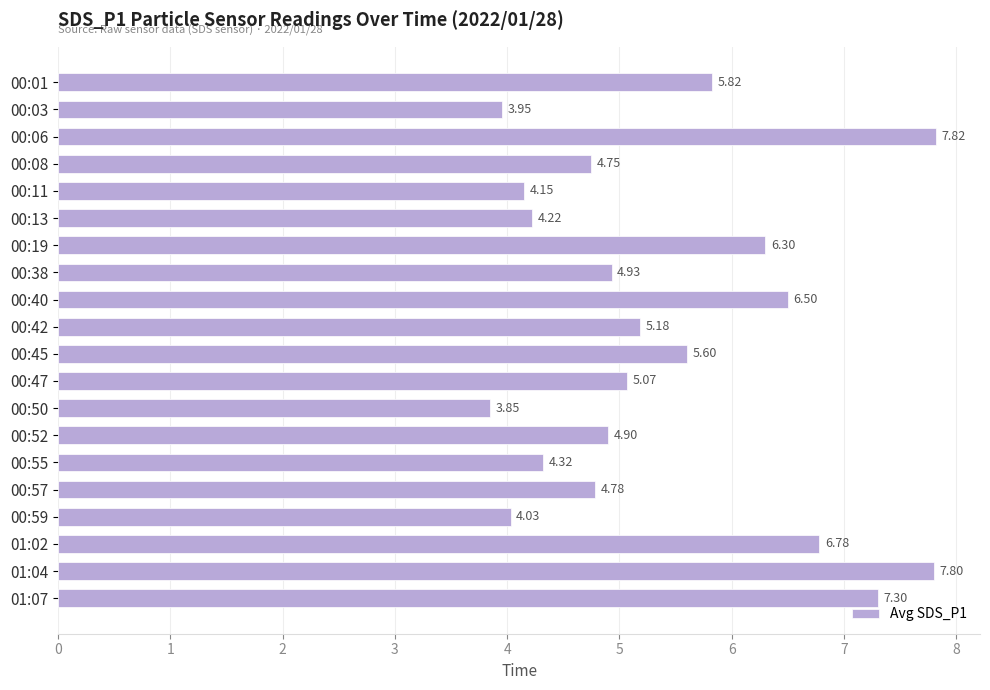

What is the ratio of the value at 01:02 to the value at 00:59?

1.7